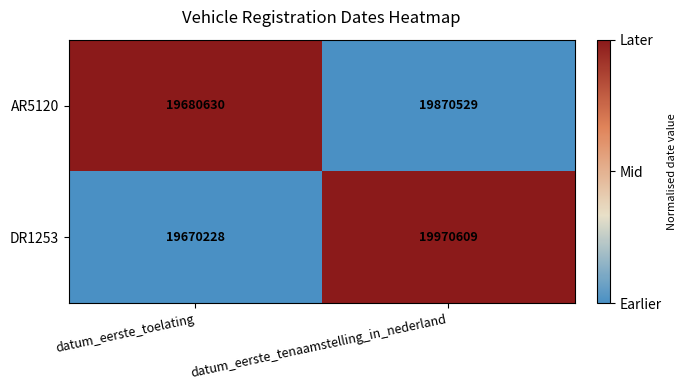

What is the difference between the maximum and minimum values in the AR5120 series?

189899